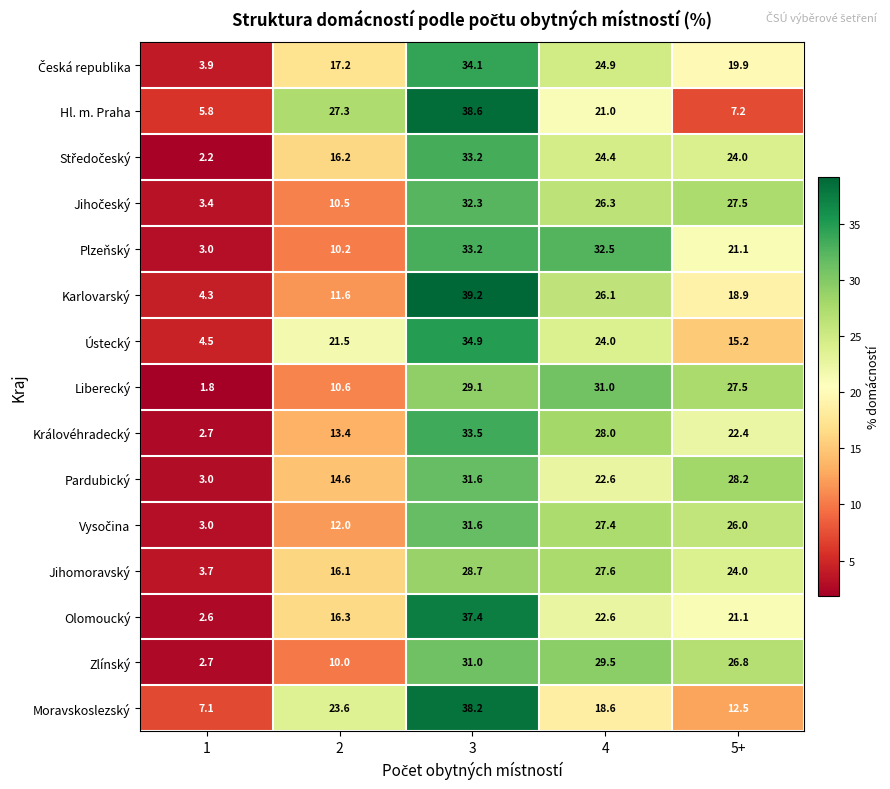

Rank the categories by Královéhradecký value from highest to lowest.

3, 4, 5+, 2, 1